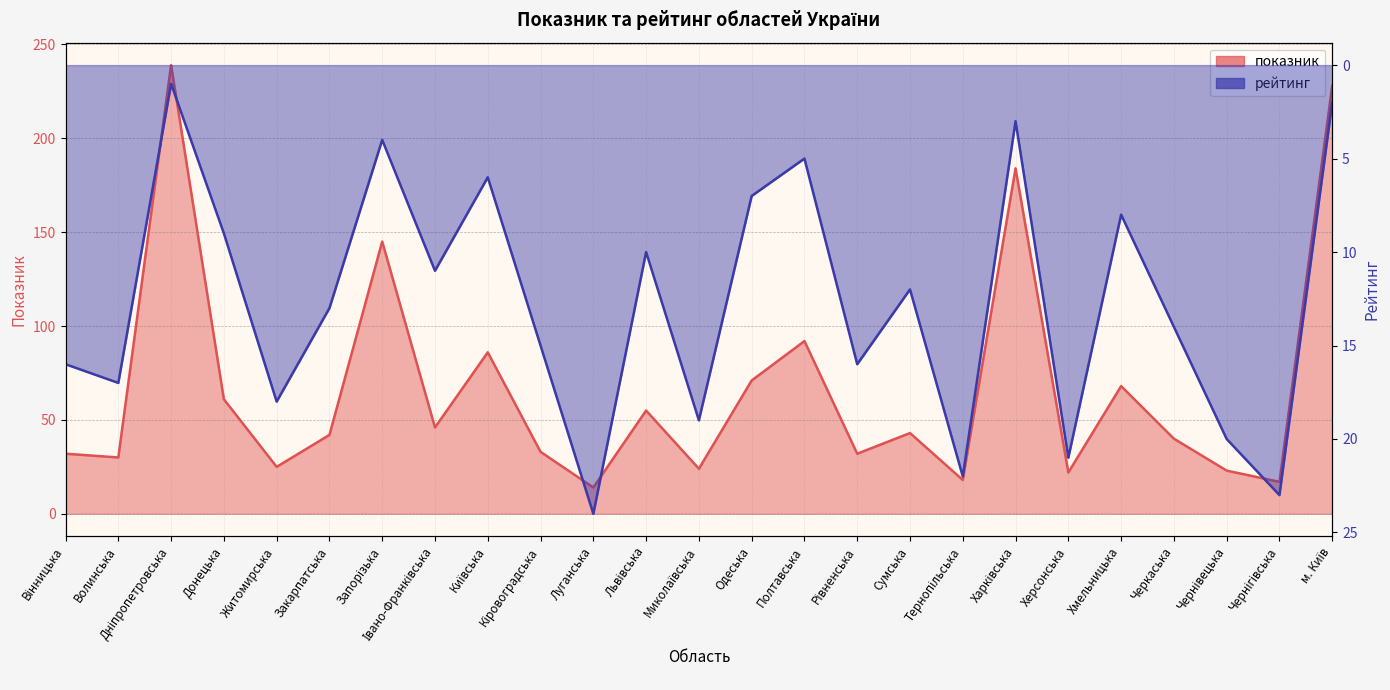

Where is the first local minimum for показник?

Волинська